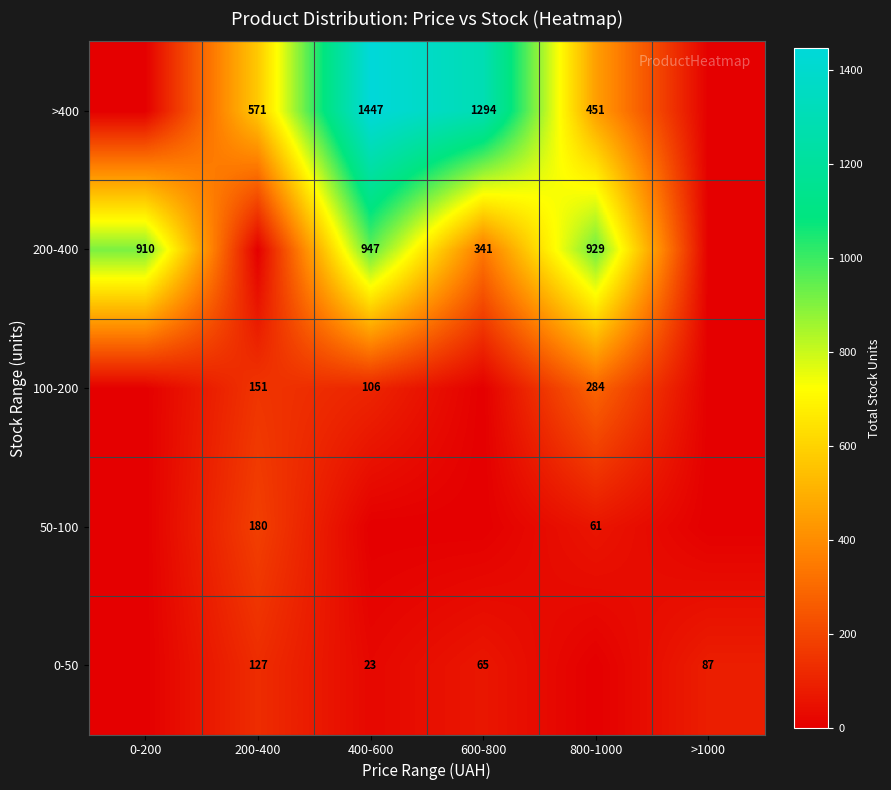

The value of 0-50 at 600-800 is 65. True or false?

True